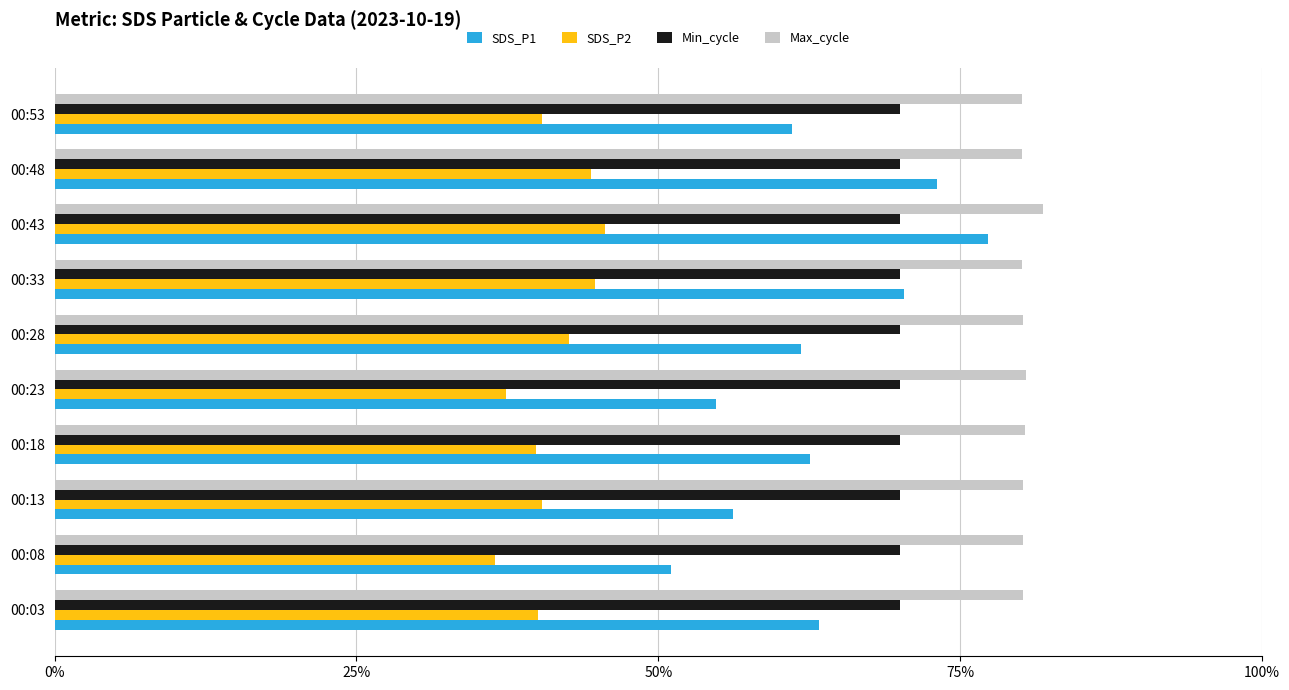

Which series changed the most between 00:13 and 00:48?

SDS_P1